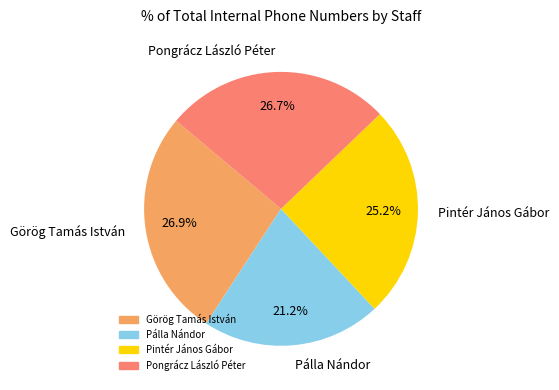

Approximately how many times larger is the value at Görög Tamás István compared to Pongrácz László Péter?

1.0